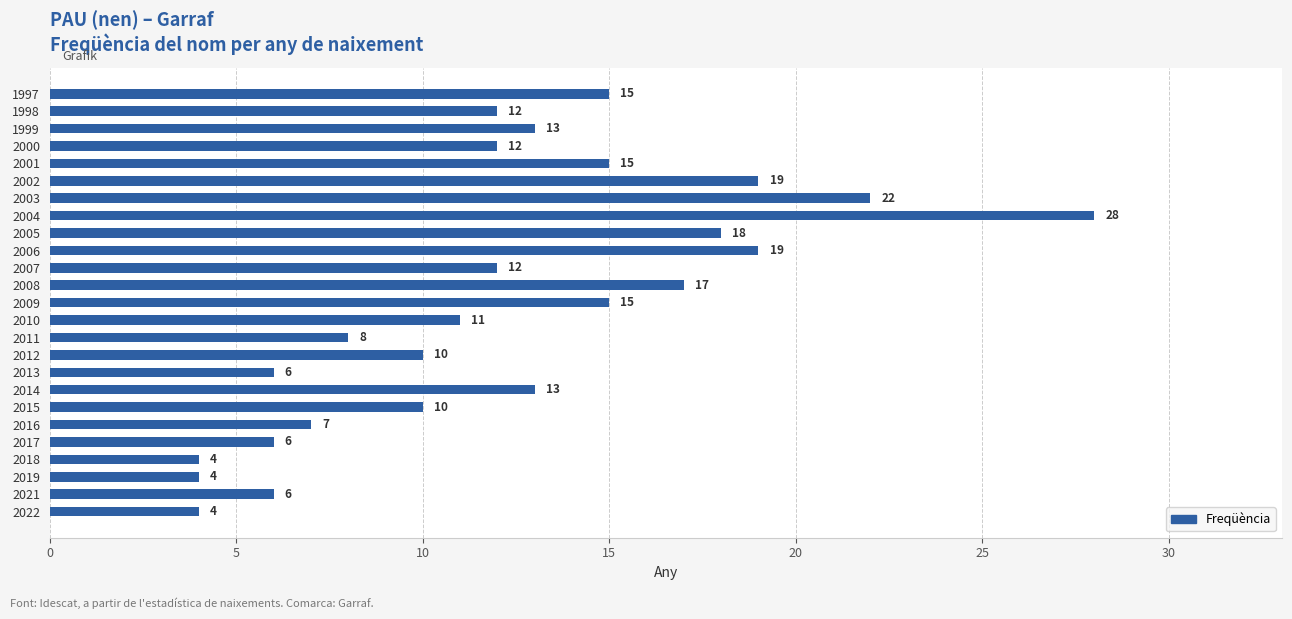

Reading top to bottom, list all the values displayed in this chart.

15	12	13	12	15	19	22	28	18	19	12	17	15	11	8	10	6	13	10	7	6	4	4	6	4